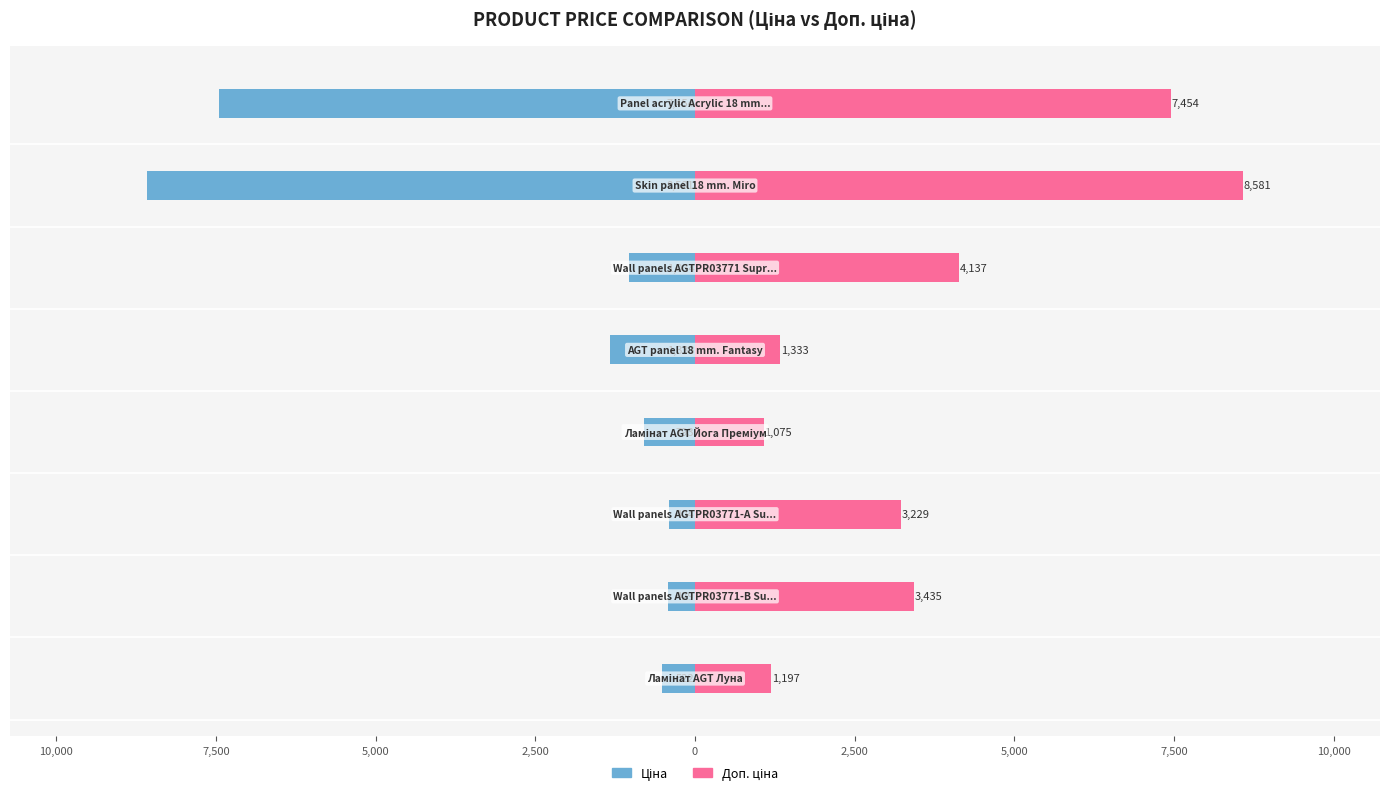

The Доп. ціна series shows 291.4 at 12,500. True or false?

False